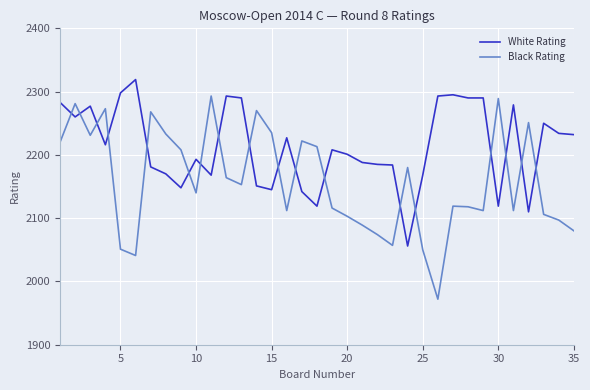

Which series has the largest total across all categories?

White Rating